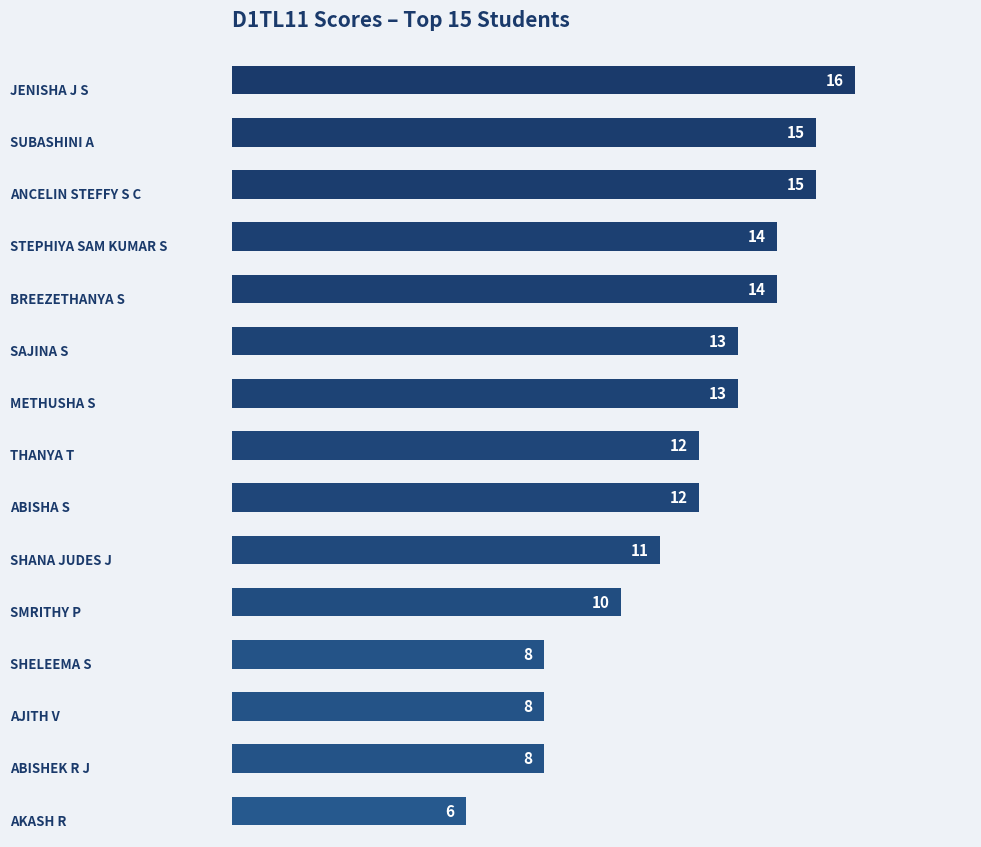

Count the values in the range 8 to 14.

11